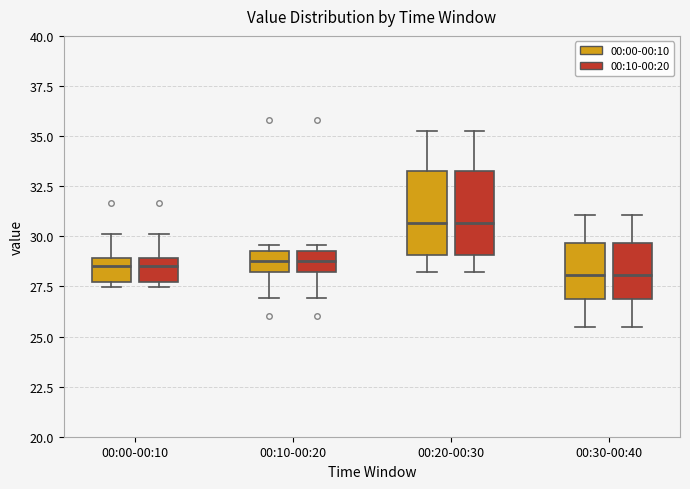

Where does the upper whisker of the box for 00:20-00:30 (00:10-00:20) end on the y-axis? The values are not printed on the chart, so give them approximately, as read against the axis.

35.0